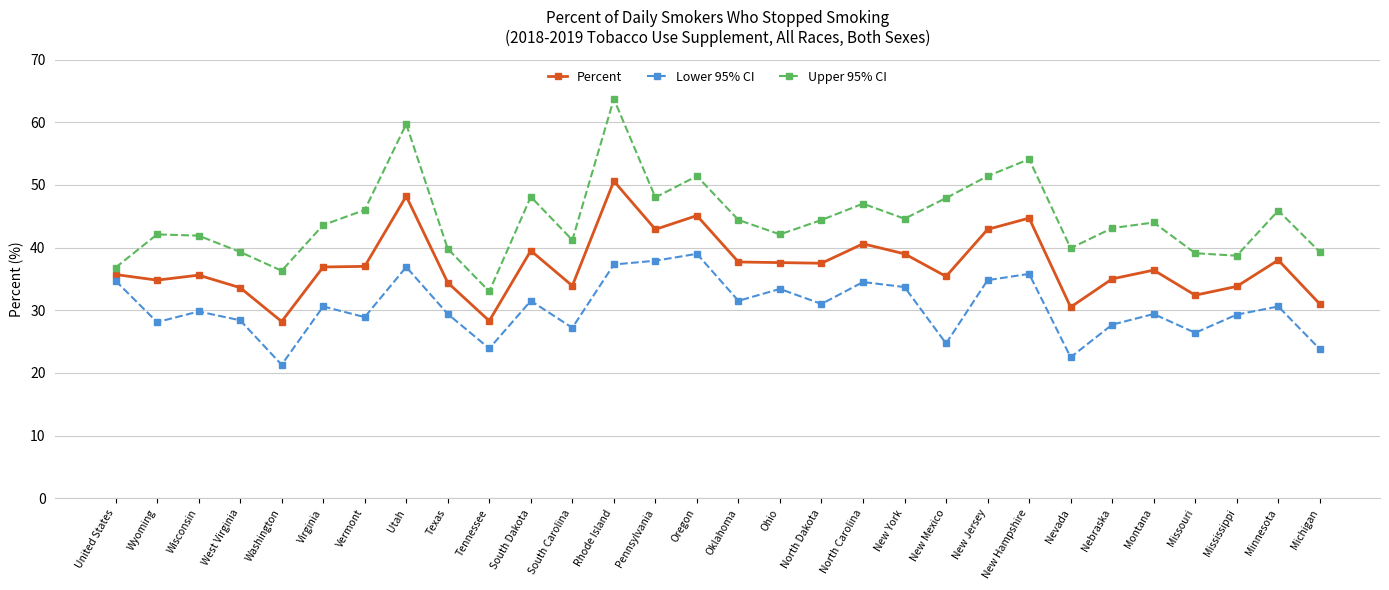

Where is the first local maximum for Lower 95% CI?

Wisconsin